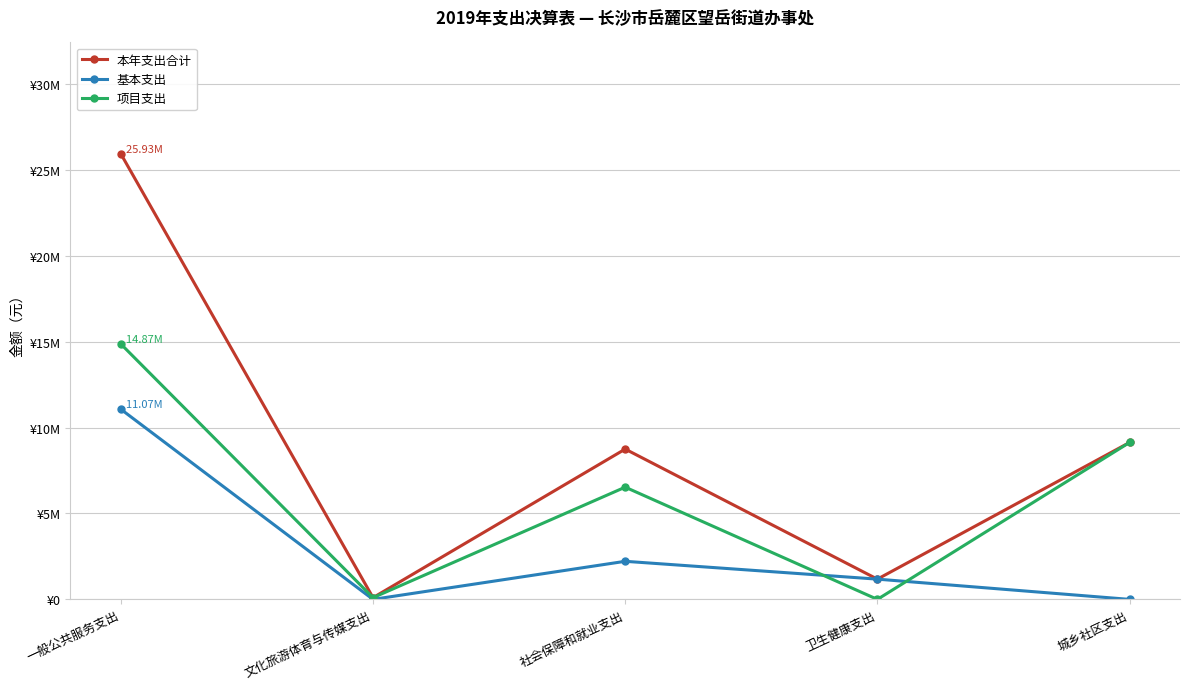

True or false: 基本支出 and 本年支出合计 cross at least once.

False